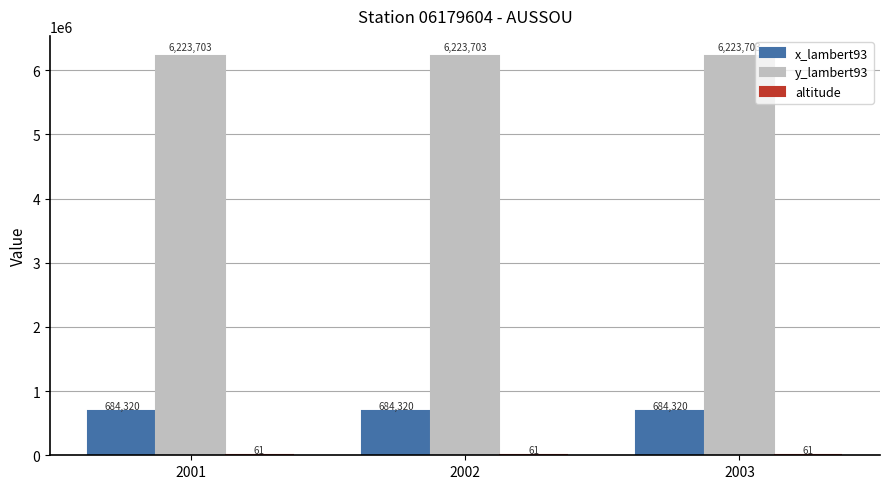

What is the sum of all y_lambert93 values?

18671109